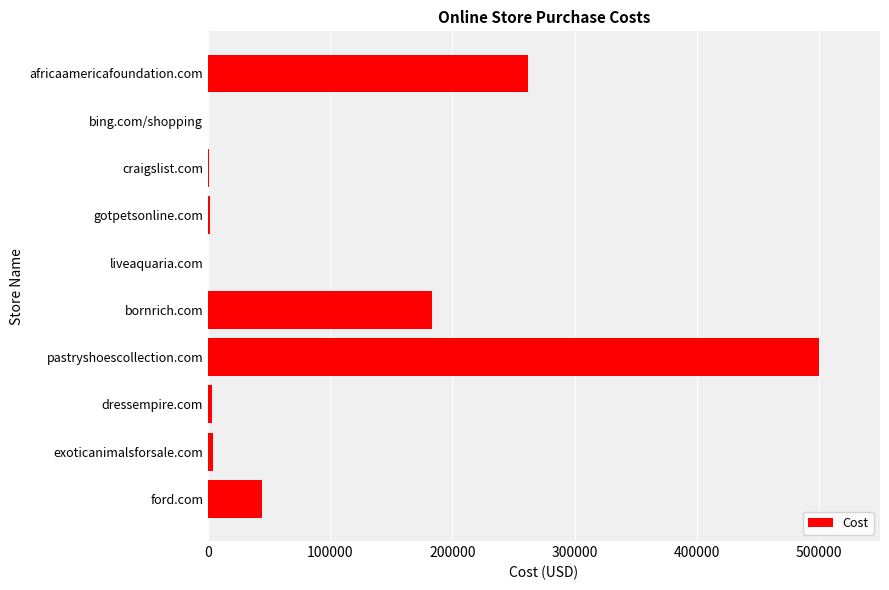

What is the average value?

100000